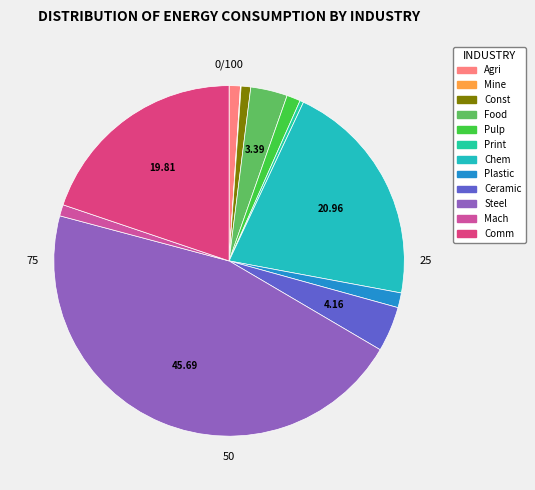

To the nearest percent, what is the difference between the largest and smallest slice percentages?

46%